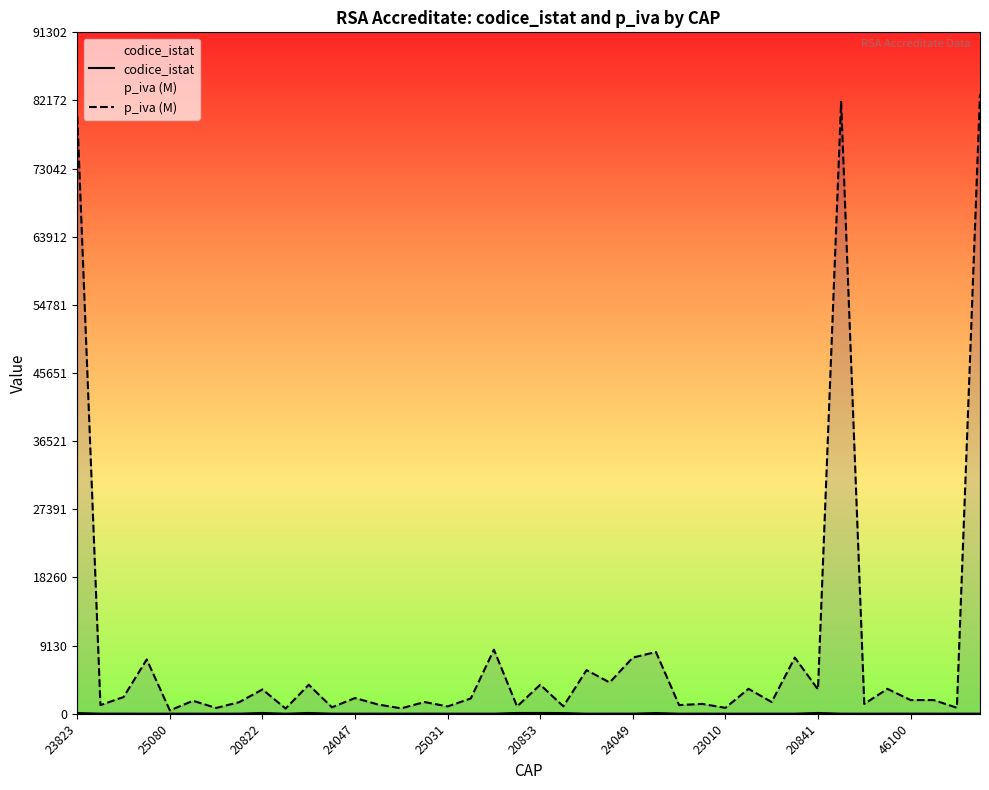

What is the difference between the p_iva (M) values at 39 and 23?

78804.5